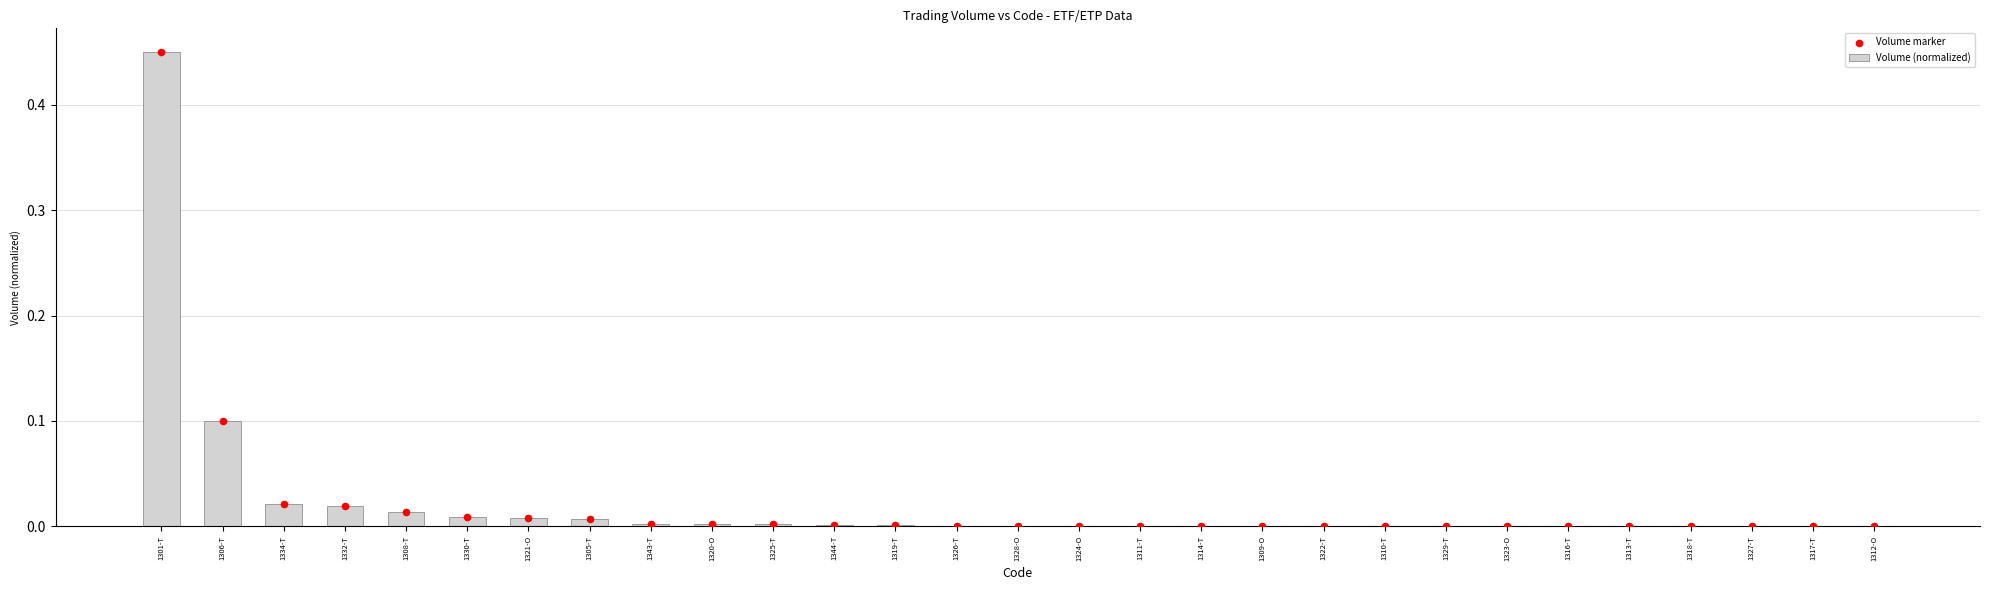

Which series has the largest total across all categories?

Volume (normalized)